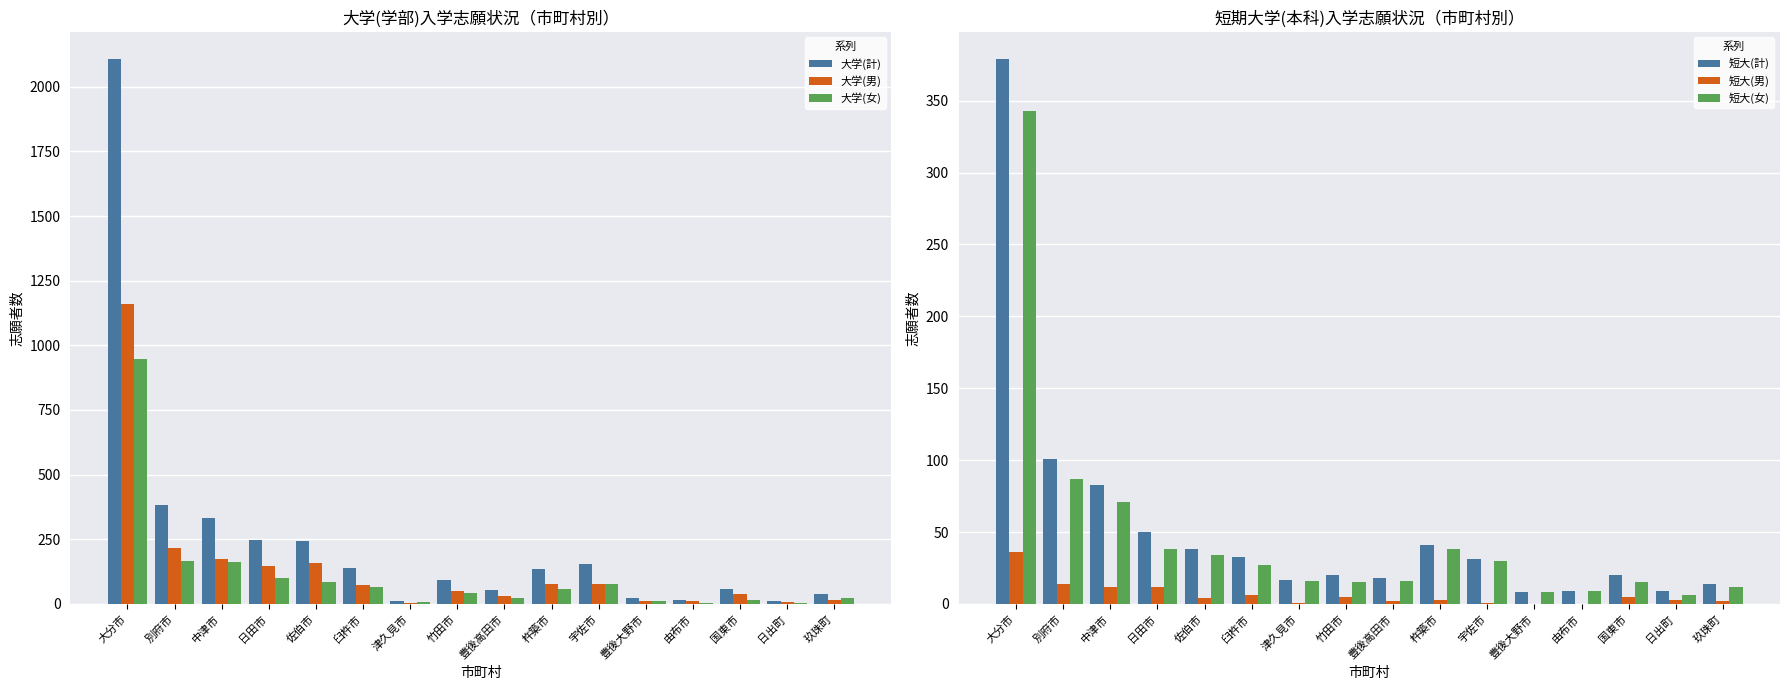

The value of 短大(女) at 中津市 is 71. True or false?

True